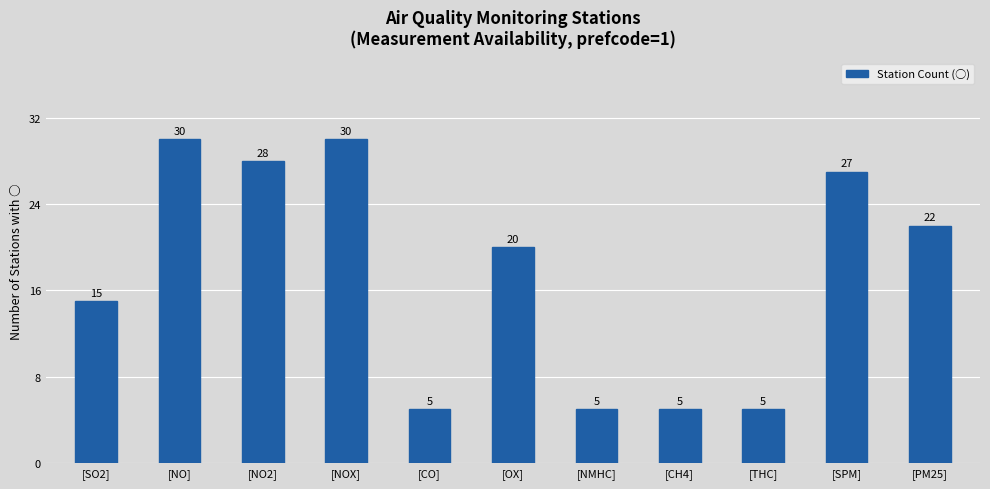

The value at [THC] is 3. True or false?

False